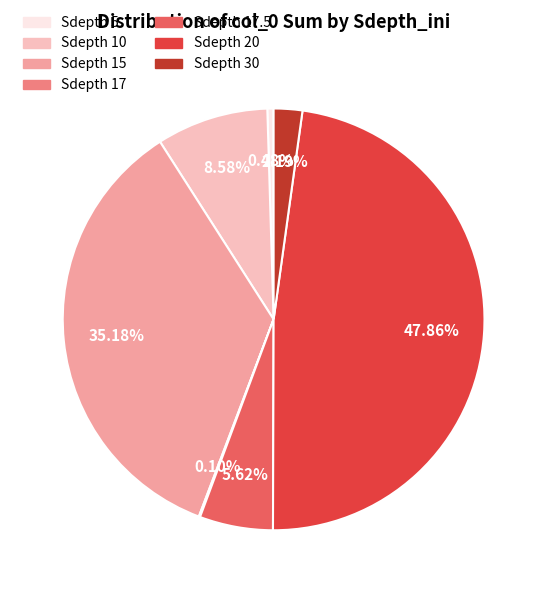

Between Sdepth 5 and Sdepth 30, which is larger?

Sdepth 30